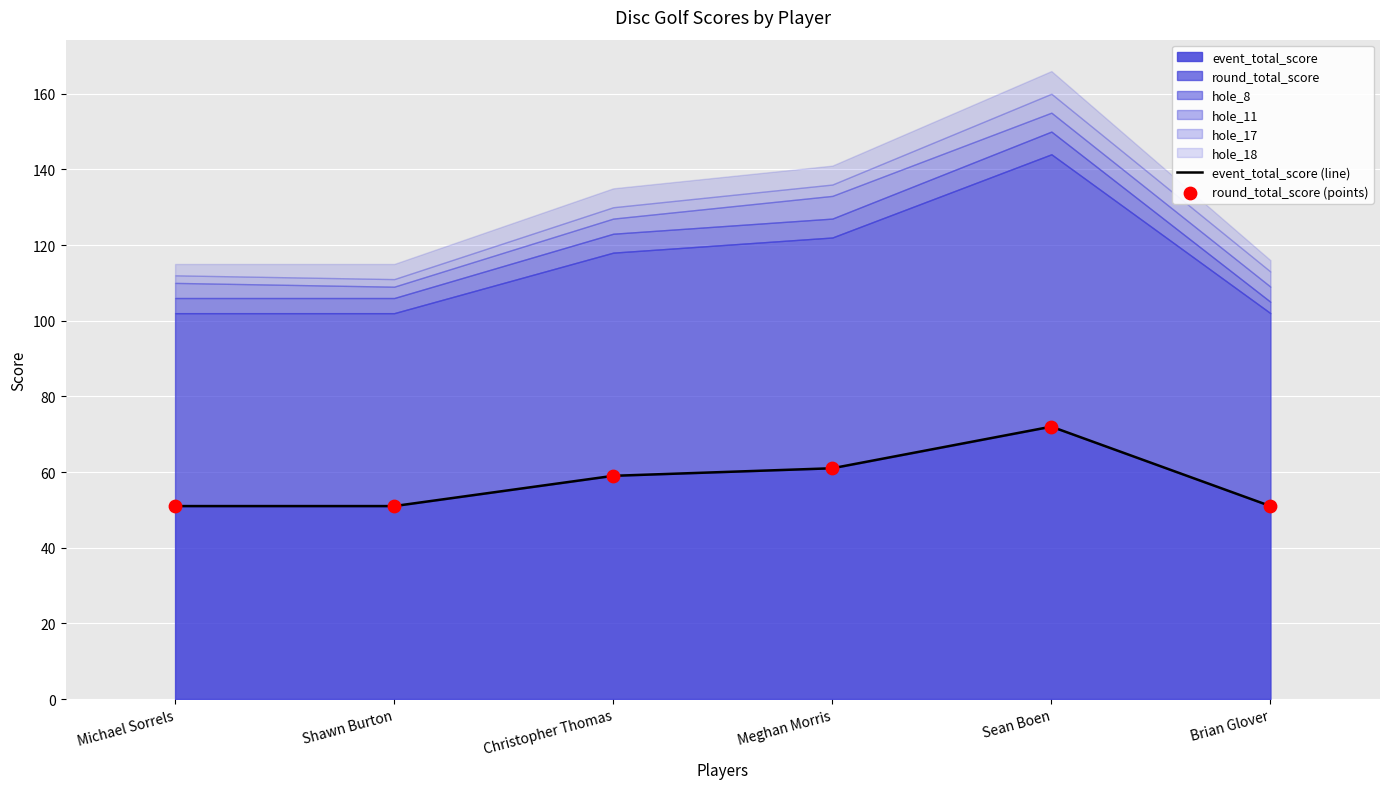

True or false: event_total_score has a value of 59 at Christopher Thomas.

True